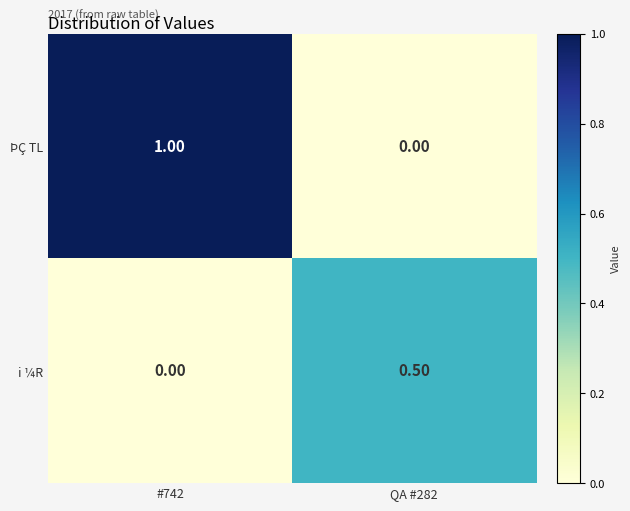

What is the total value across all series at QA #282?

0.5